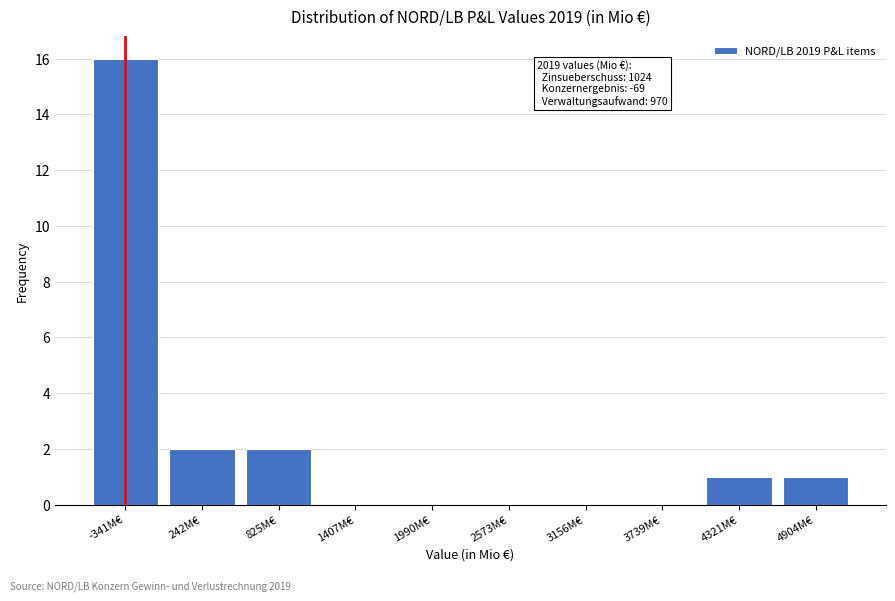

Reading left to right, what are all the values shown in this chart?

-341M€=16	242M€=2	825M€=2	1407M€=0	1990M€=0	2573M€=0	3156M€=0	3739M€=0	4321M€=1	4904M€=1